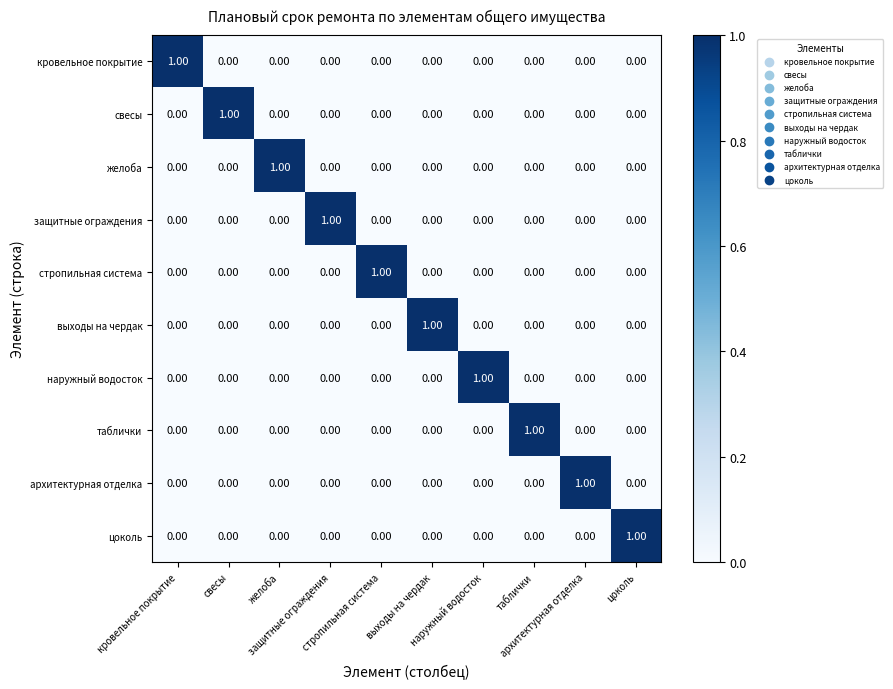

How many series are shown in this chart?

10